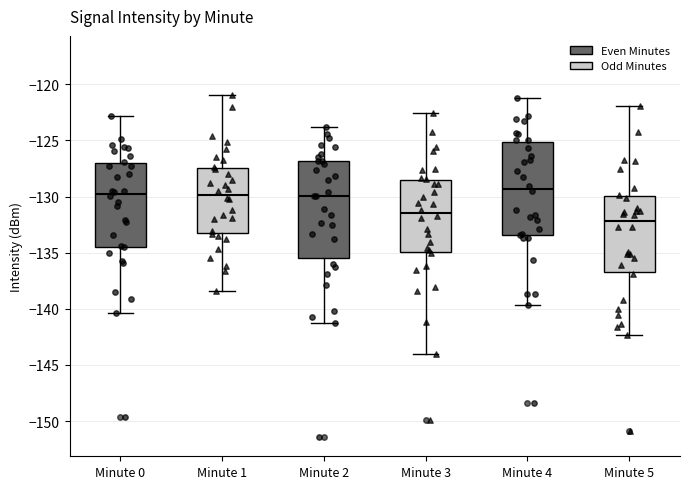

Which box's median line is the lowest?

Minute 5